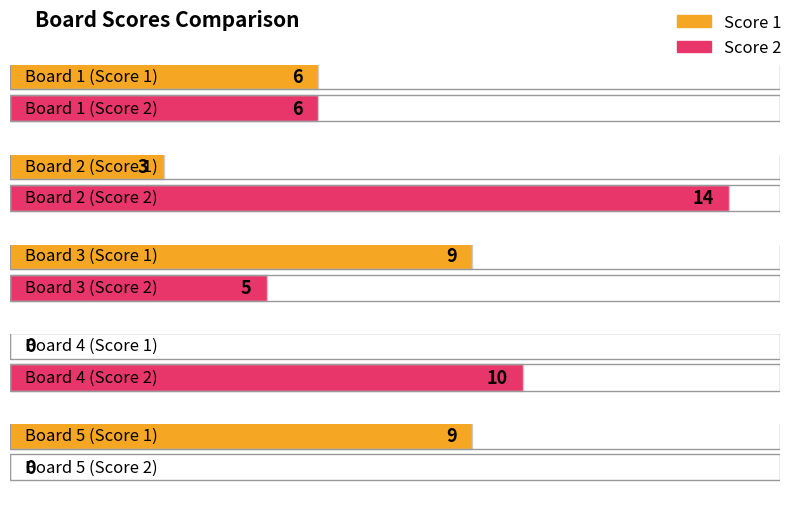

Reading left to right, transcribe all the data shown in this chart.

Score 1: 6	3	9	0	9
Score 2: 6	14	5	10	0